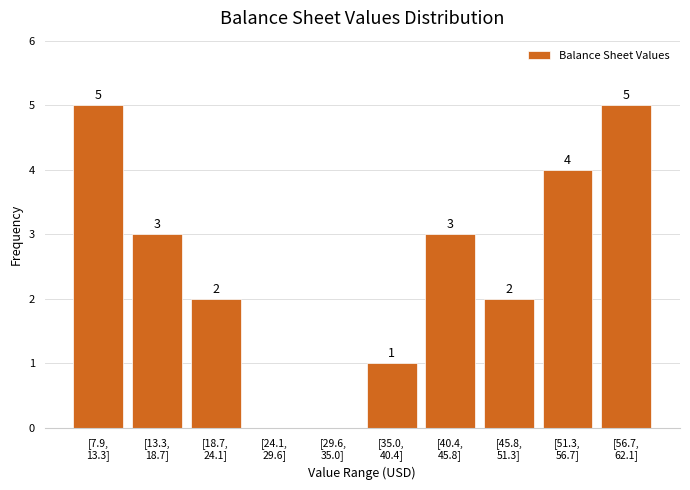

What is the maximum value shown in the chart?

5